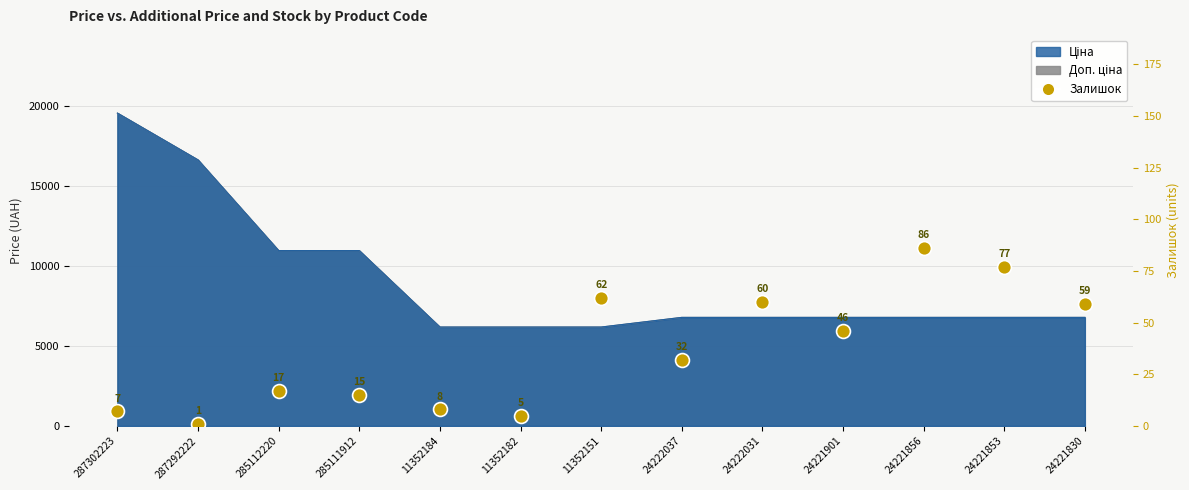

Approximately how many times larger is the value at 285111912 compared to 24222037?

0.5